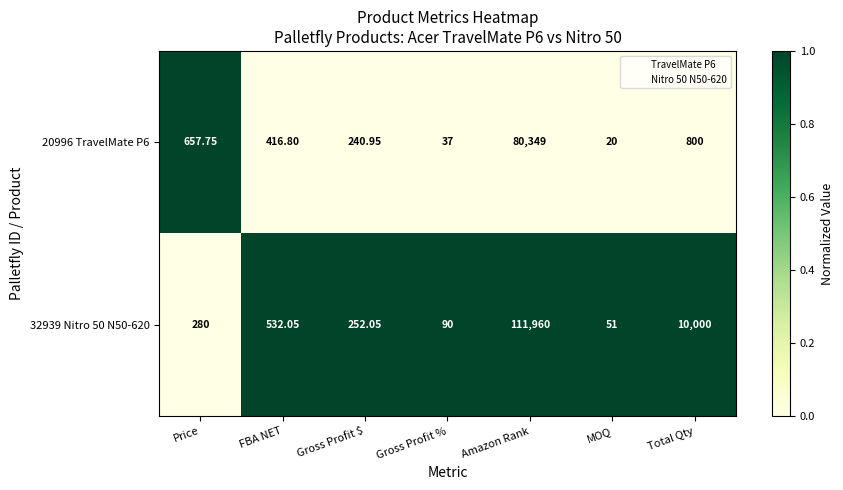

At which category does the chart reach its peak across all series?

Amazon Rank